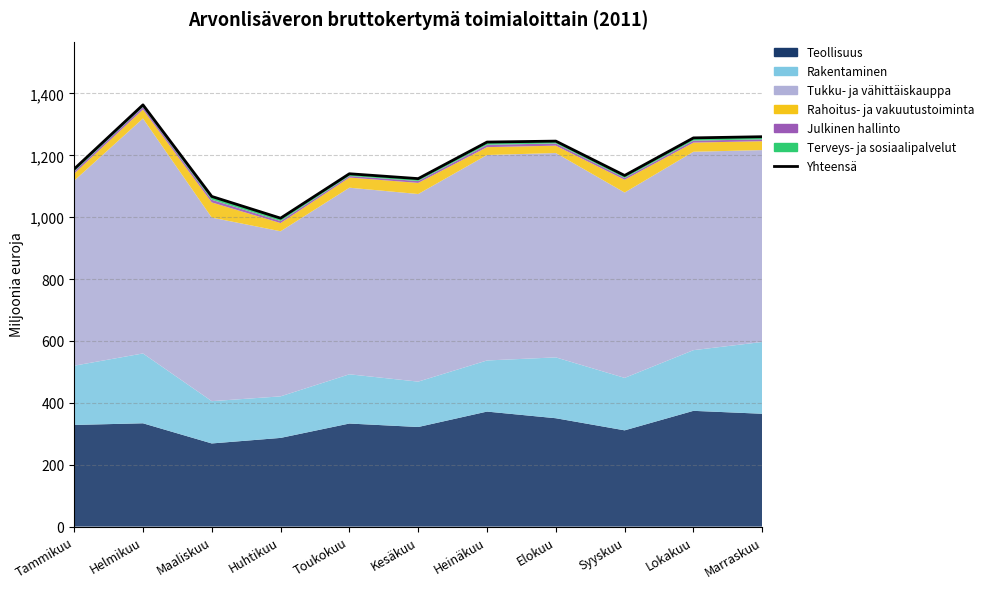

What is the value of the 8th point from the left?

1246.0